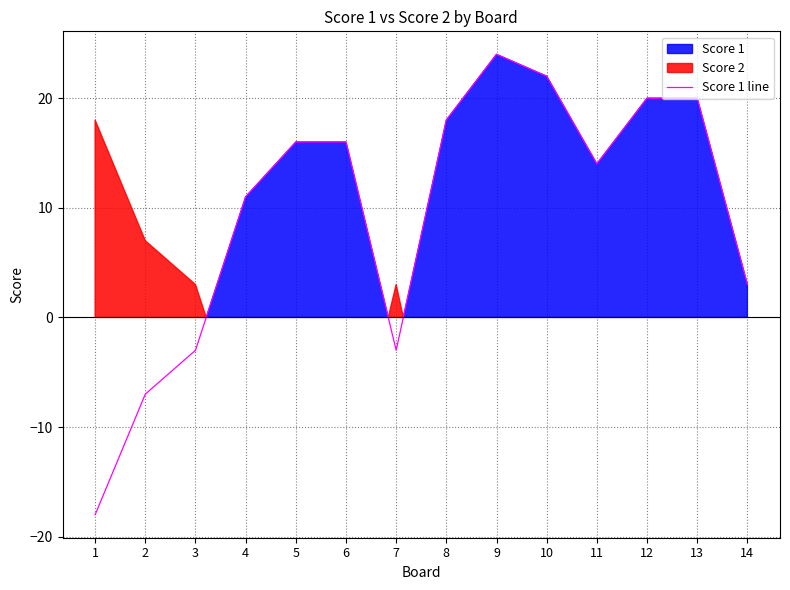

What is the value of the 1st point from the left?

-18